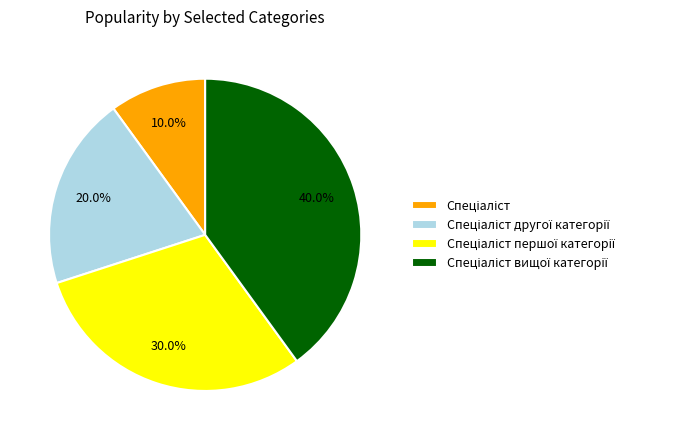

To the nearest percent, what is the difference between the largest and smallest slice percentages?

30%